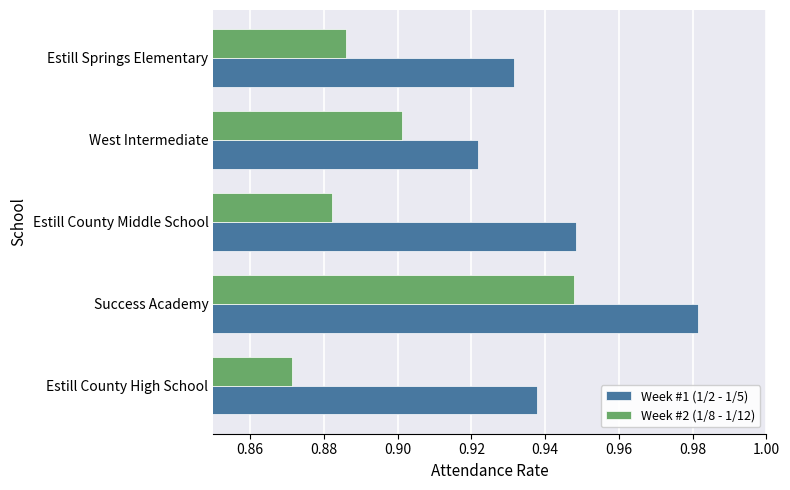

The value of Week #1 (1/2 - 1/5) at Estill Springs Elementary is 0.2. True or false?

False